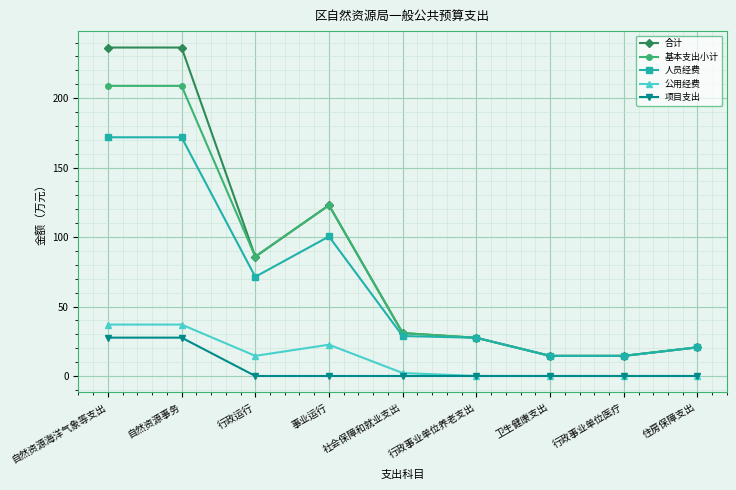

Where is 合计 nearest to the value 125?

事业运行